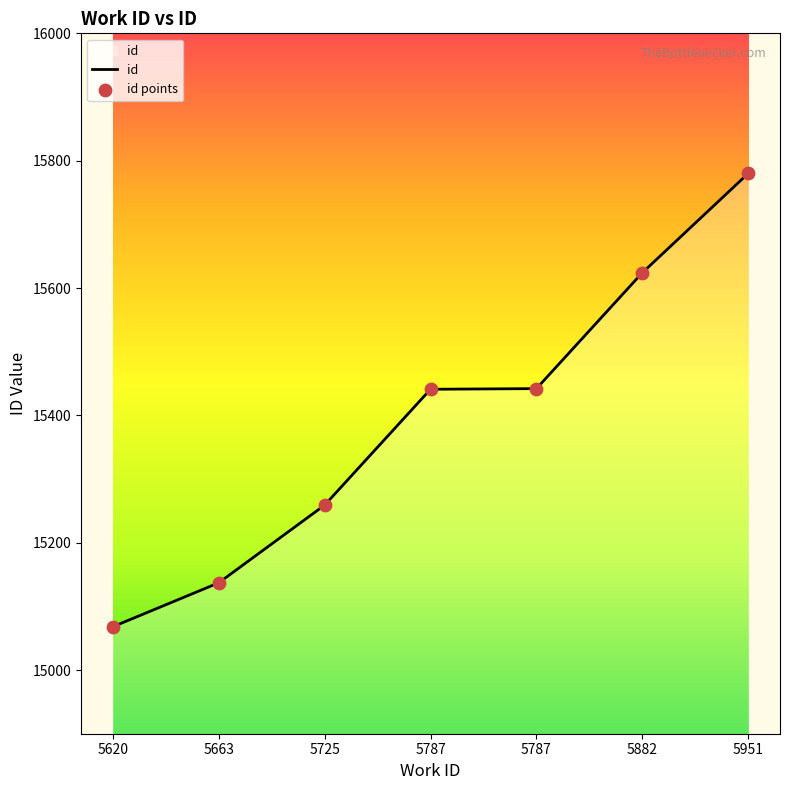

What is the change in value from 5725 to 5951?

+521